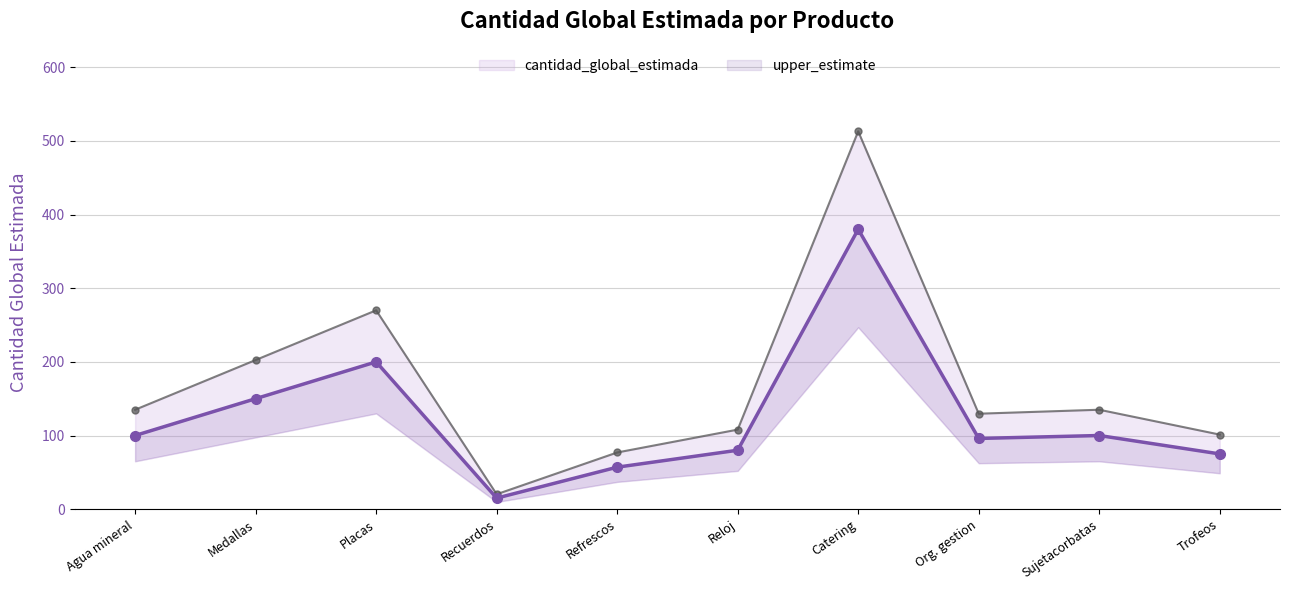

Reading left to right, what are all the values shown in this chart?

cantidad_global_estimada: Agua mineral=100.0	Medallas=150.0	Placas=200.0	Recuerdos=15.0	Refrescos=57.0	Reloj=80.0	Catering=380.0	Org. gestion=96.0	Sujetacorbatas=100.0	Trofeos=75.0
upper_estimate: Agua mineral=135.0	Medallas=202.5	Placas=270.0	Recuerdos=20.2	Refrescos=77.0	Reloj=108.0	Catering=513.0	Org. gestion=129.6	Sujetacorbatas=135.0	Trofeos=101.2